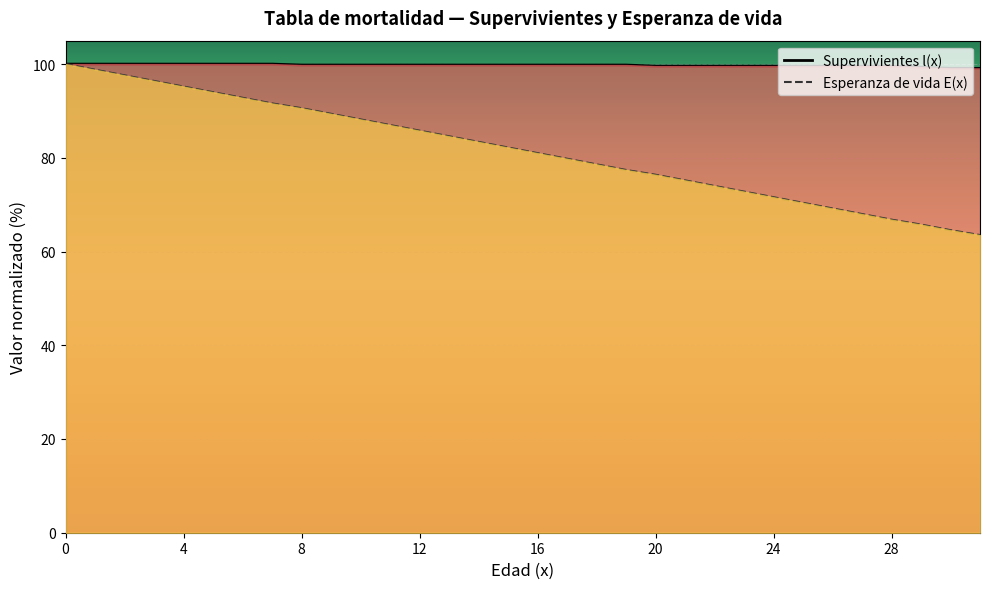

The value of Supervivientes l(x) at 15 is 99.8. True or false?

True